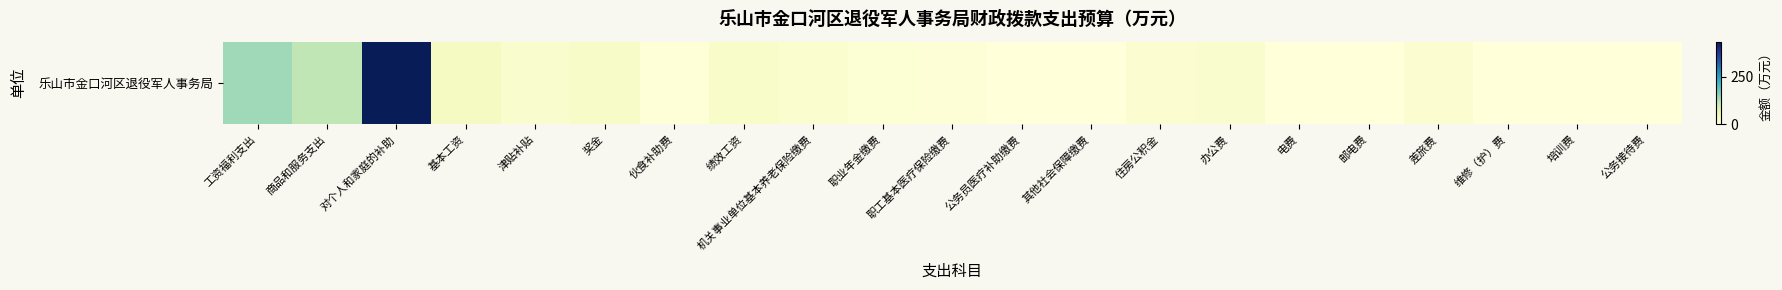

What is the difference between the maximum and minimum values?

433.2